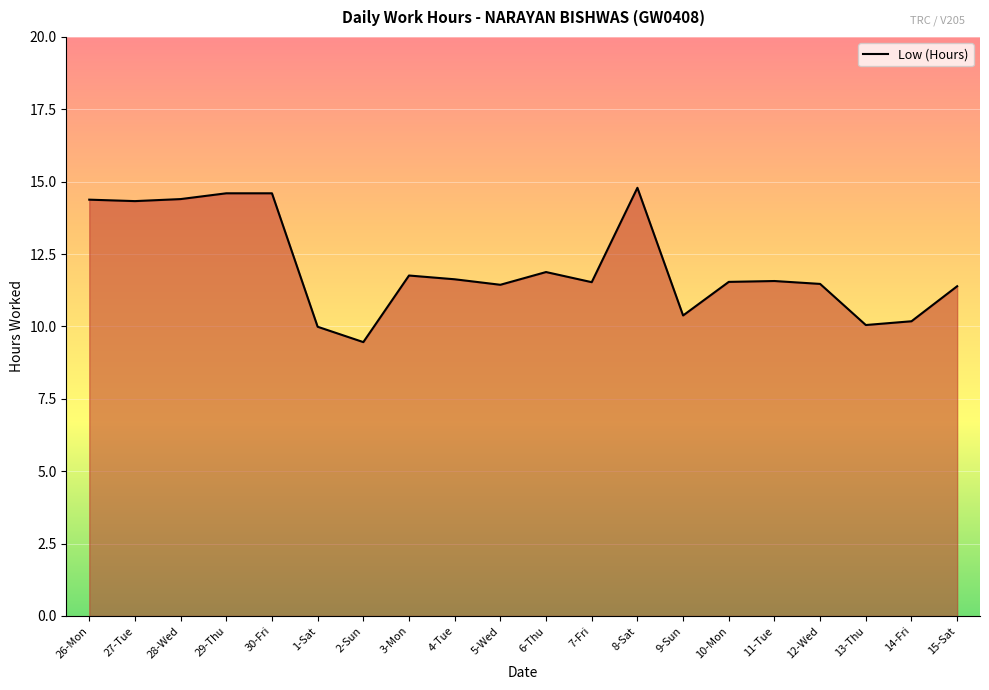

True or false: the data has more than 2 interior local peaks.

True